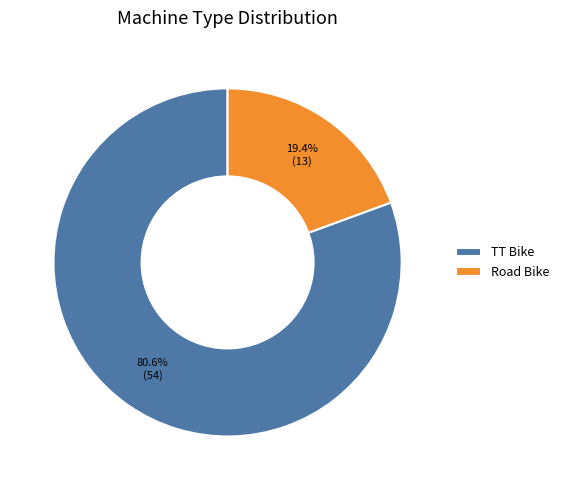

How many slices are in this pie chart?

2